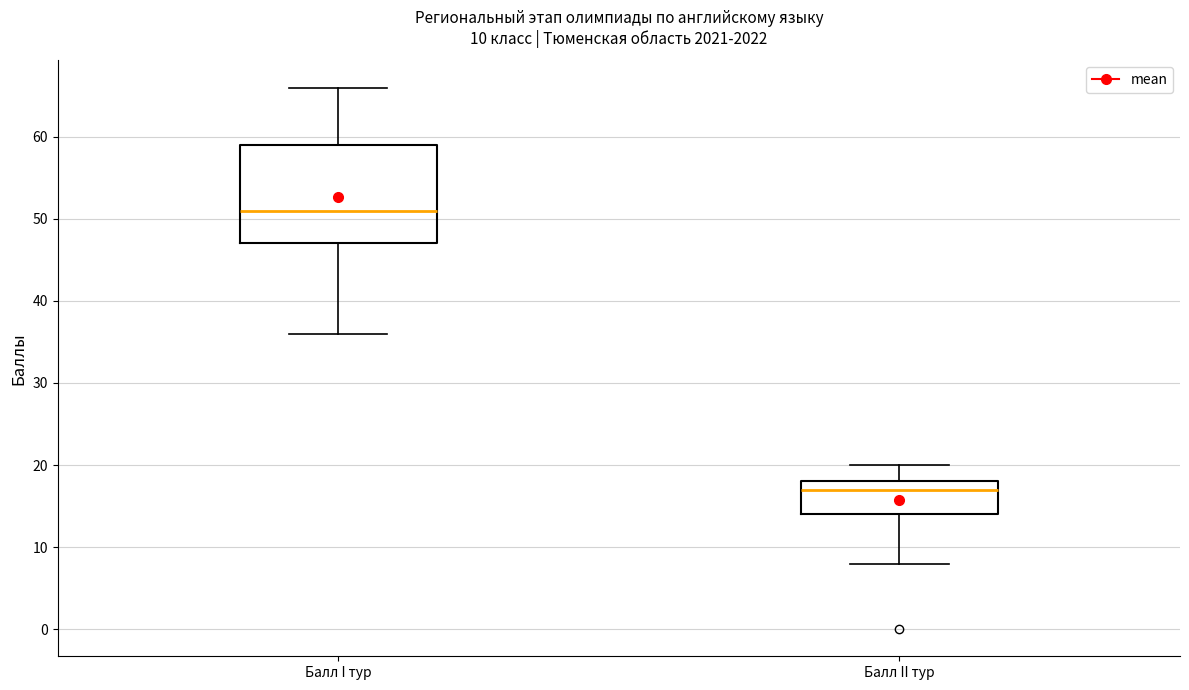

Which box is the tallest, from its lower edge to its upper edge?

Балл I тур